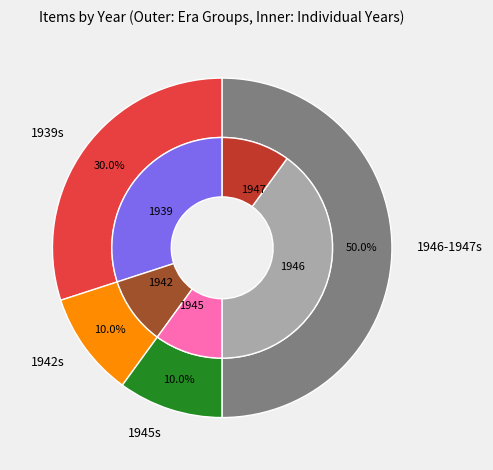

What is the smallest slice in the pie chart?

1942